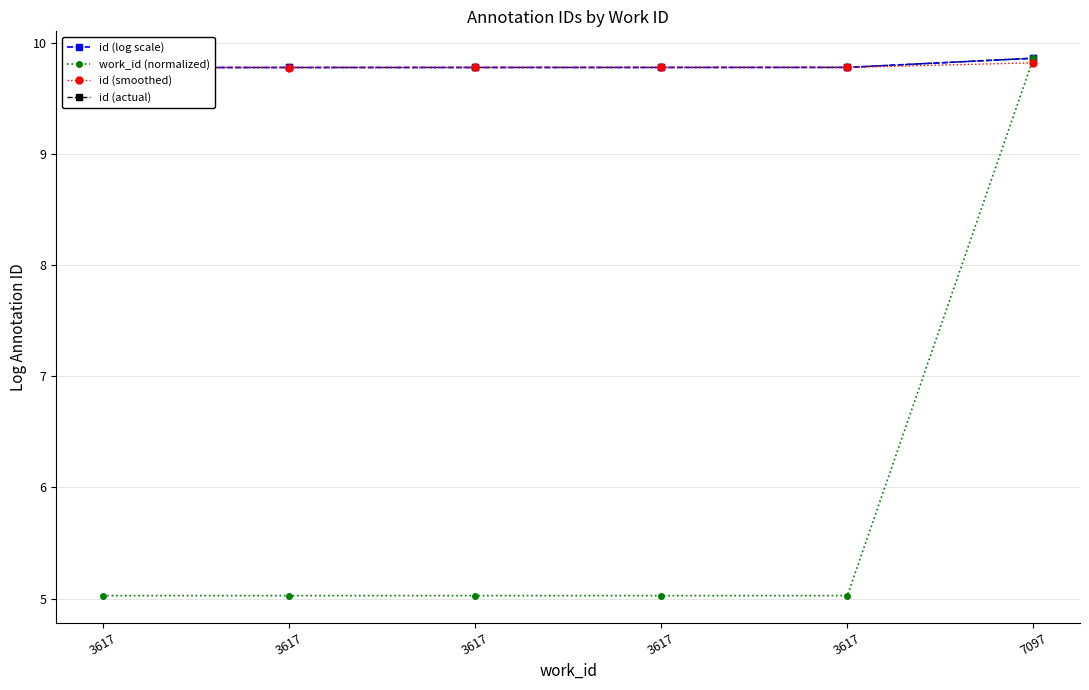

List the series in order of their peak value, highest first.

id (log scale), work_id (normalized), id (actual), id (smoothed)